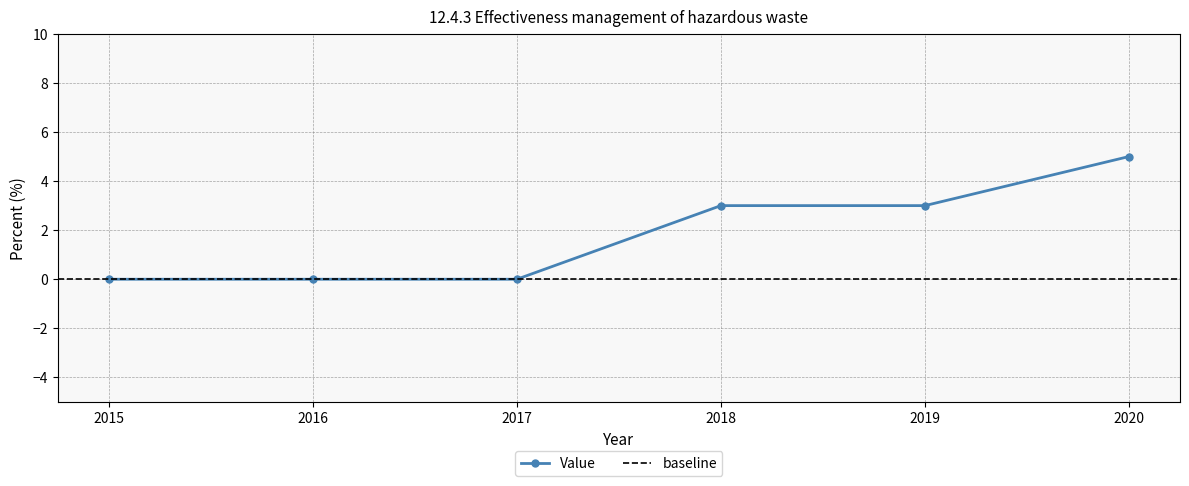

What is the sum of the values at 2018 and 2019?

6